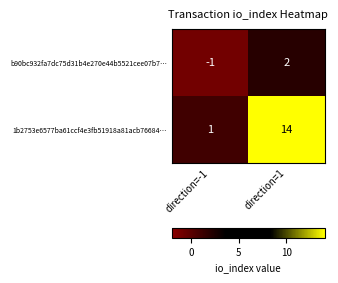

What is the difference between the highest and lowest values at direction=1?

12